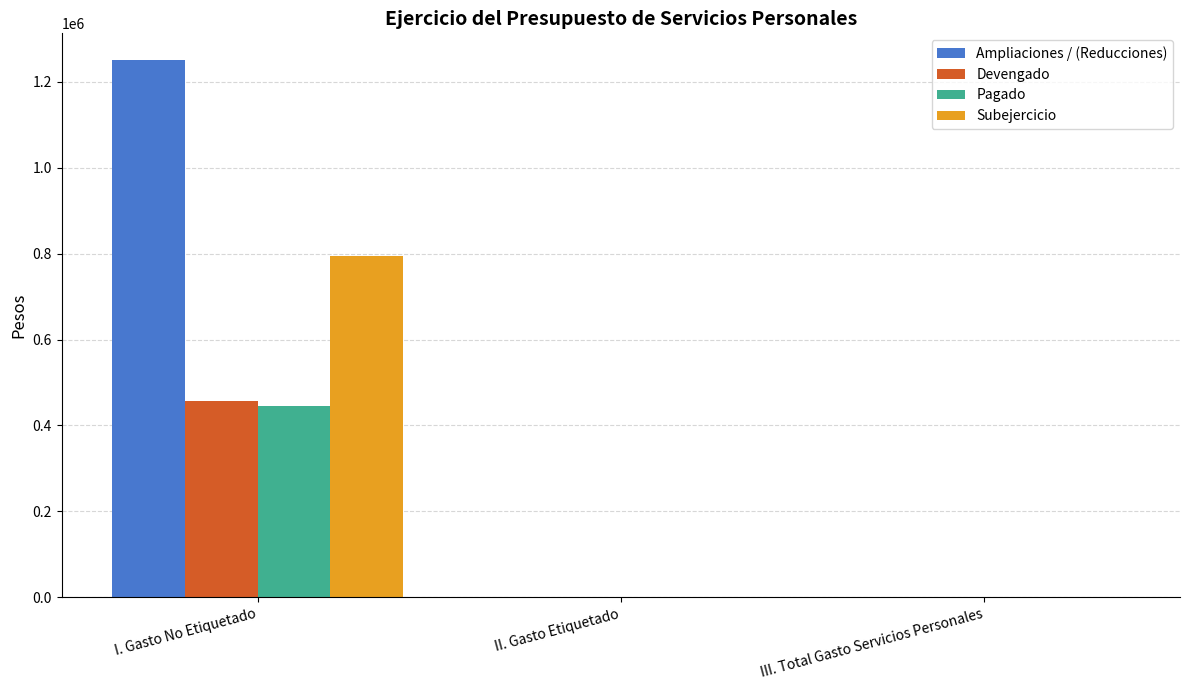

What is the sum of the Devengado values at III. Total Gasto Servicios Personales and I. Gasto No Etiquetado?

456103.6